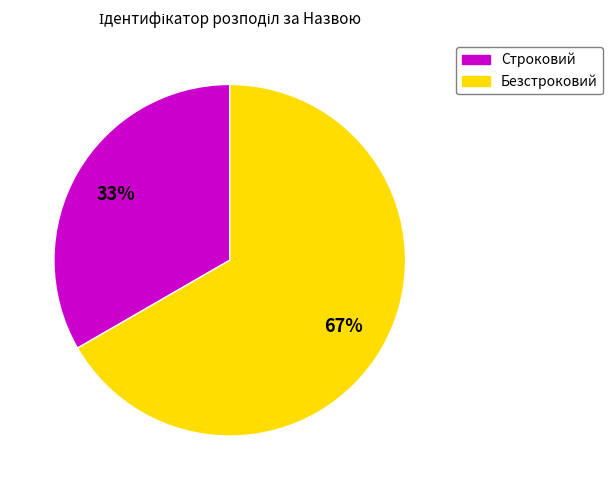

Do Безстроковий and Строковий together represent more than half of the pie?

Yes